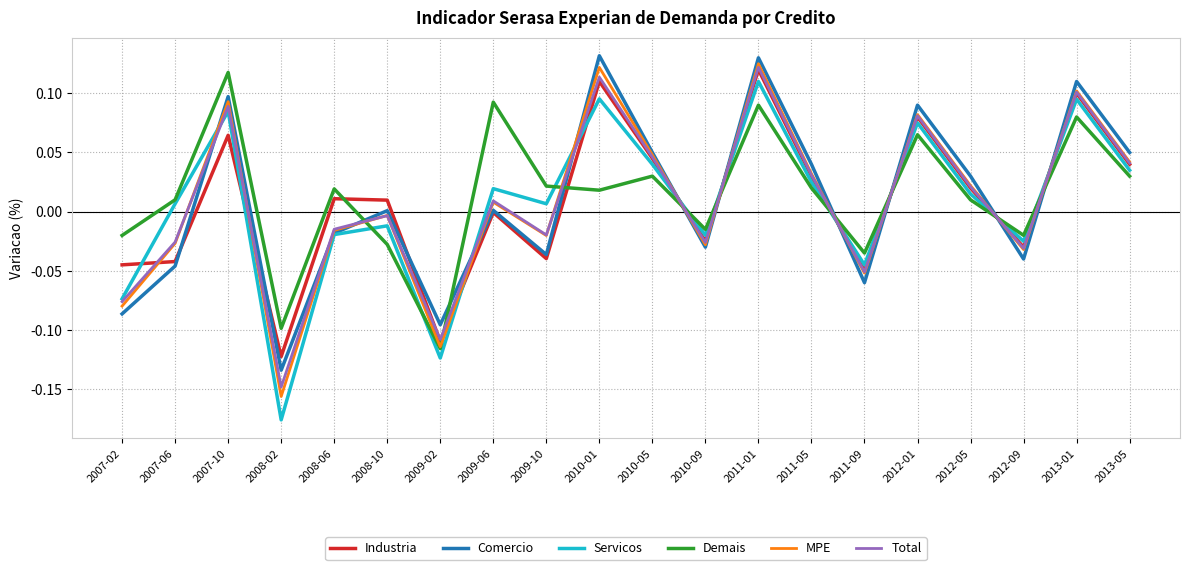

Which series has the largest total across all categories?

Demais